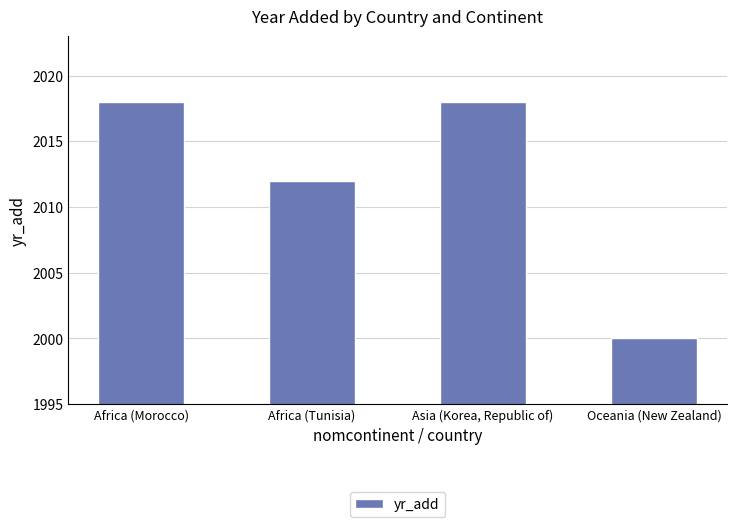

What is the value of the 1st bar from the left?

2018